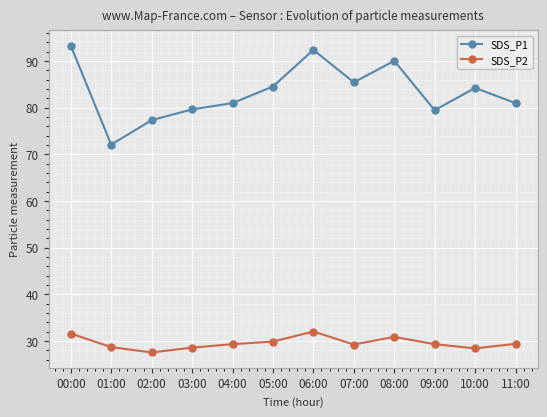

At 10:00, list the series in order from smallest to largest.

SDS_P2, SDS_P1